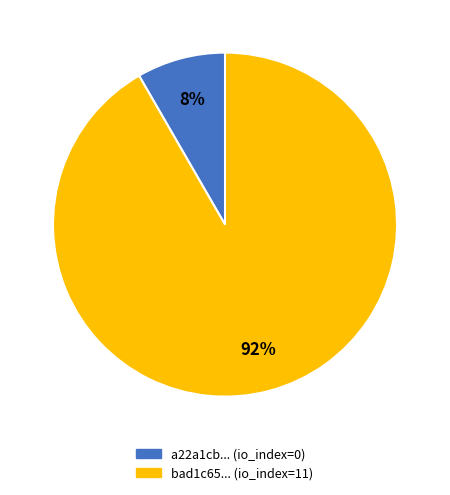

Is there any slice that represents more than half of the pie?

Yes